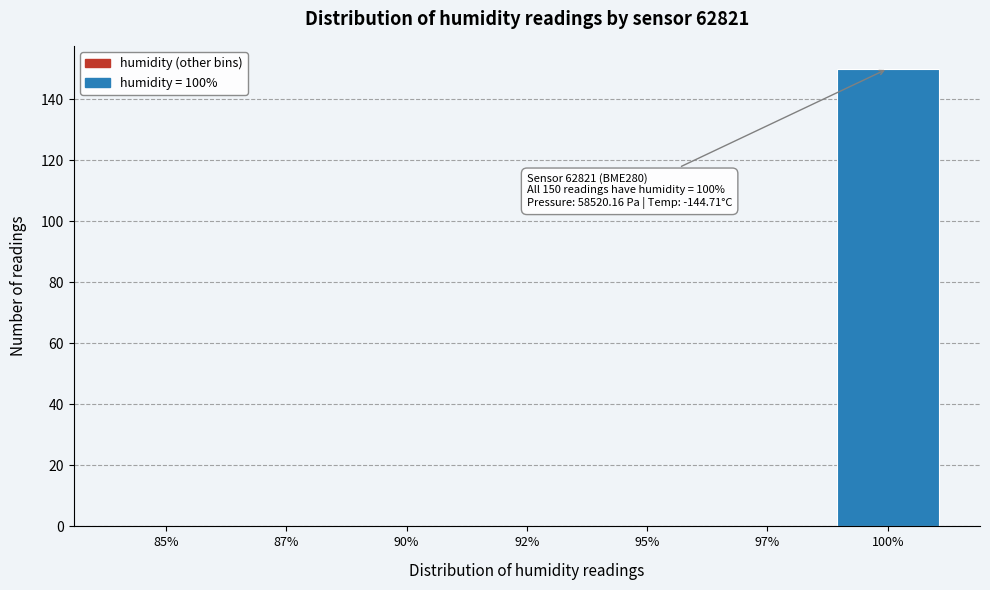

Reading left to right, list all the values displayed in this chart.

85%=0	87%=0	90%=0	92%=0	95%=0	97%=0	100%=150